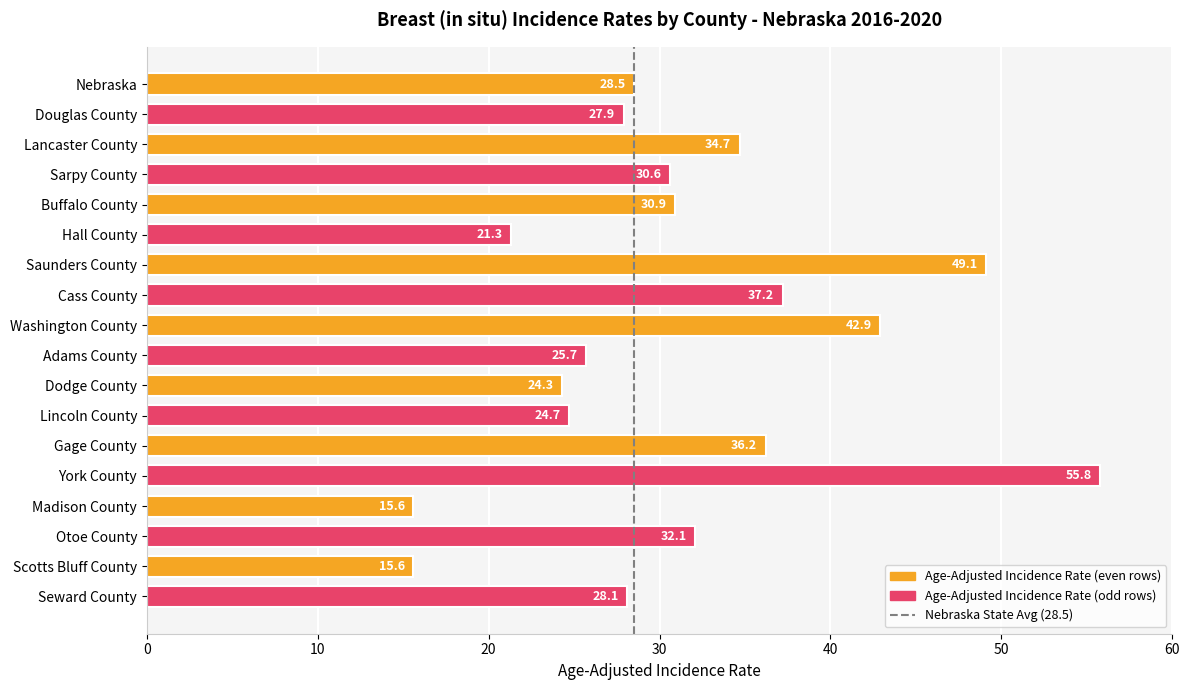

What is the average value?

31.2